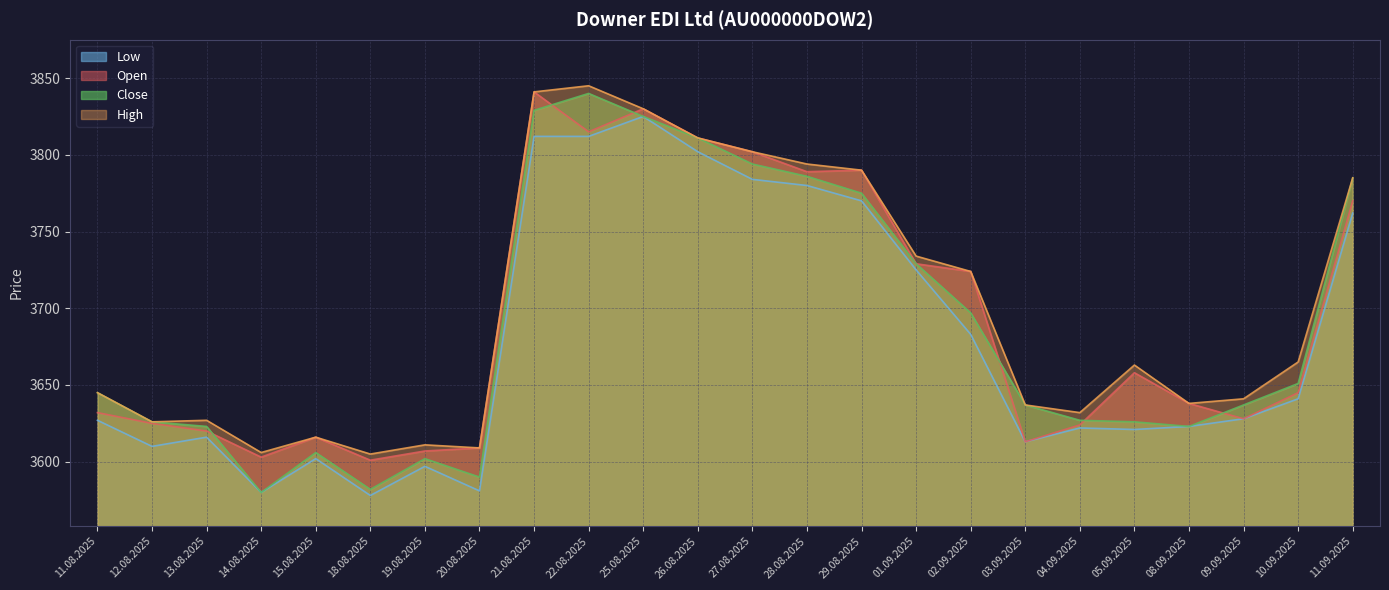

True or false: Close and Low cross at least once.

False